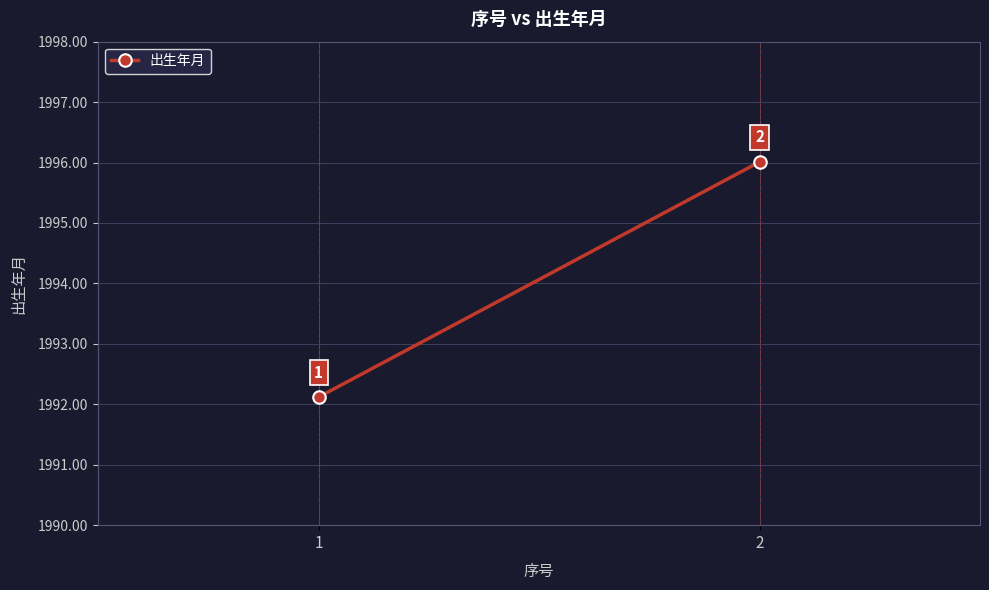

What is the sum of all values?

3988.1